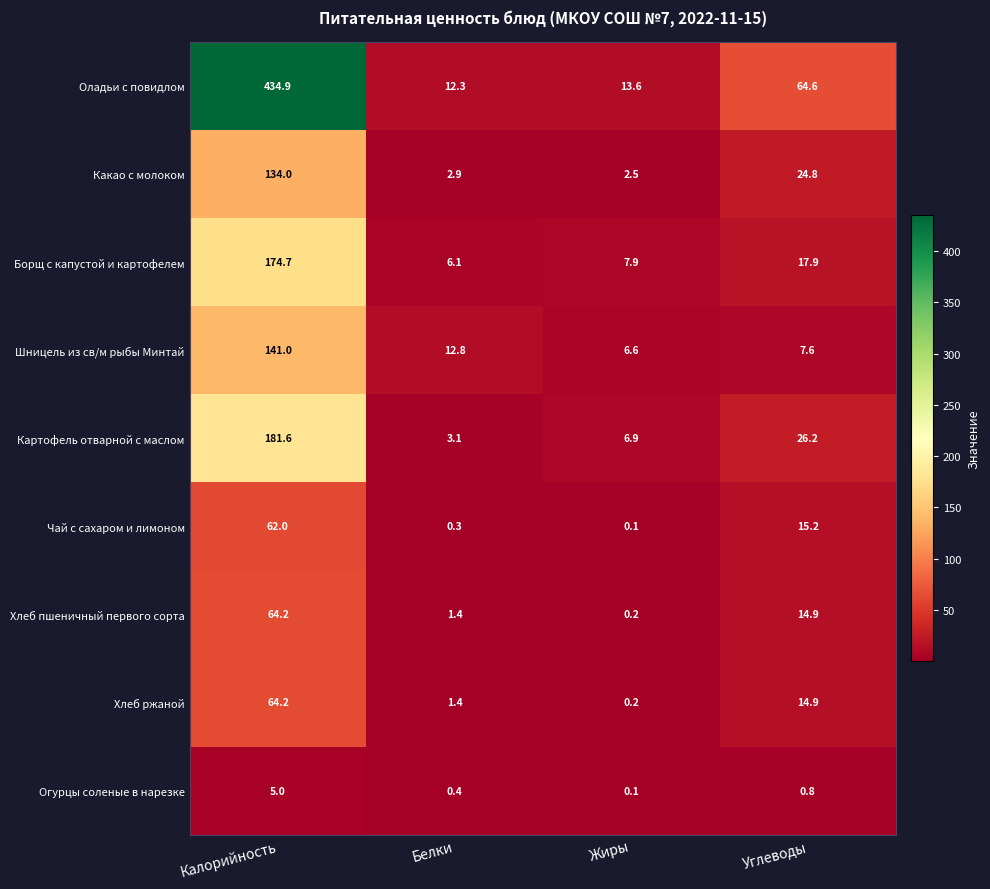

At which label is Хлеб пшеничный первого сорта closest to 32?

Углеводы